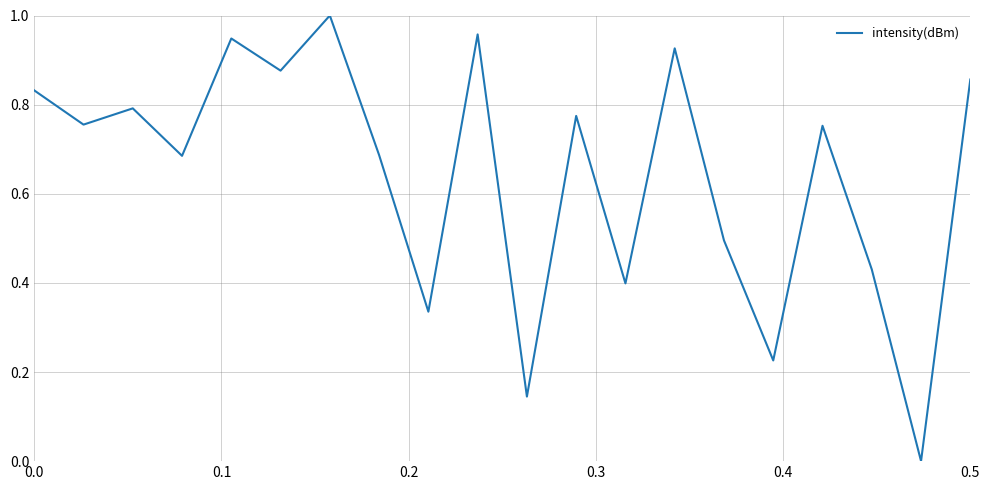

Is this an area chart (filled region under the line)?

No